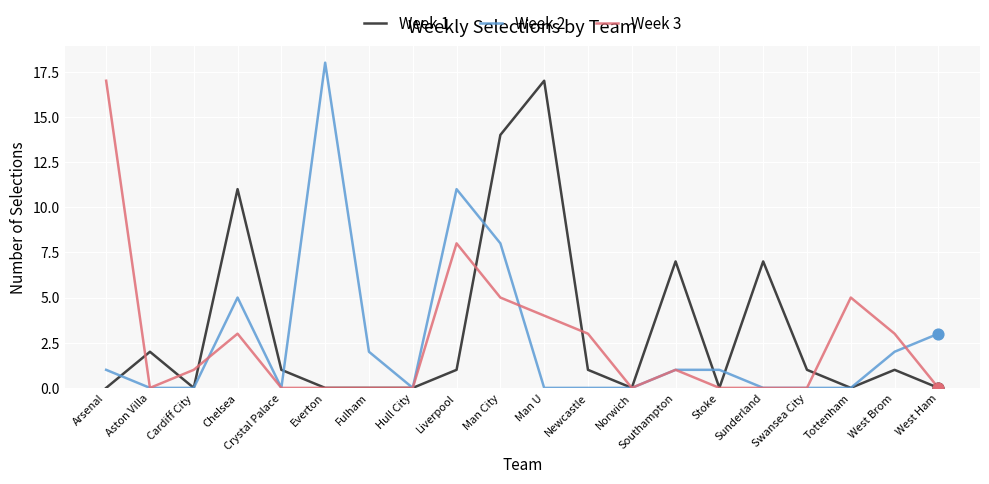

What are all the series names shown in the legend?

Week 1, Week 2, Week 3